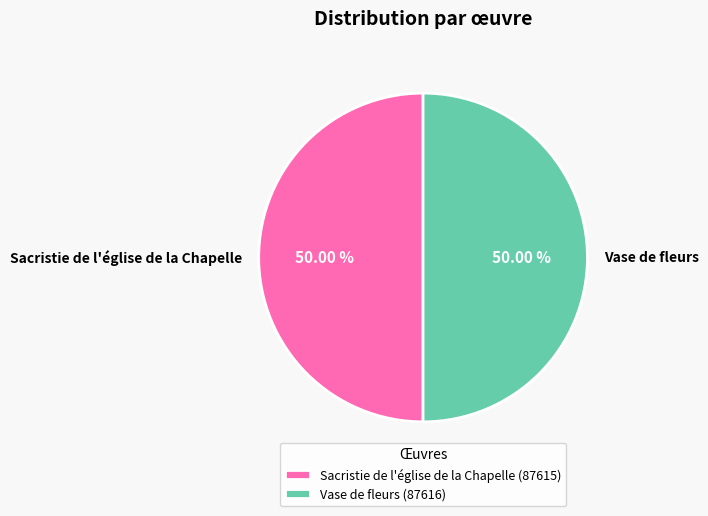

What is the ratio of the value at Sacristie de l'église de la Chapelle to the value at Vase de fleurs?

1.0